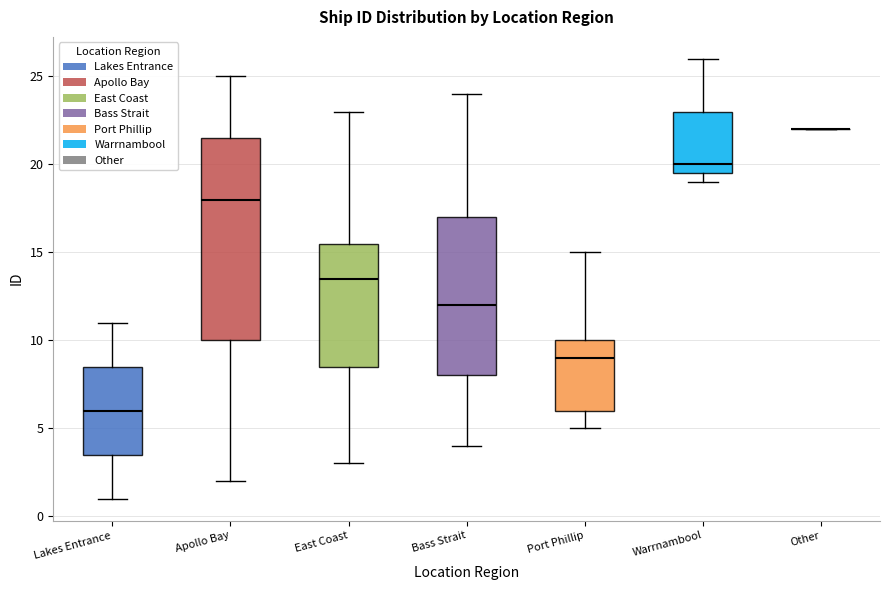

Where is the upper edge of the box for Warrnambool on the y-axis? The values are not printed on the chart, so give them approximately, as read against the axis.

23.0